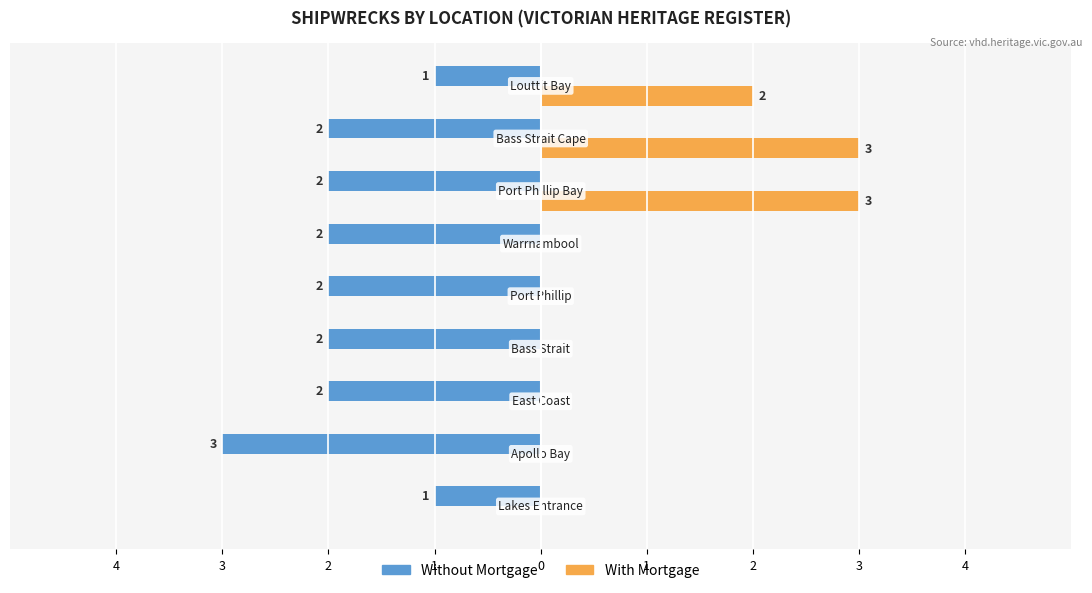

What are all the series names shown in the legend?

Without Mortgage, With Mortgage